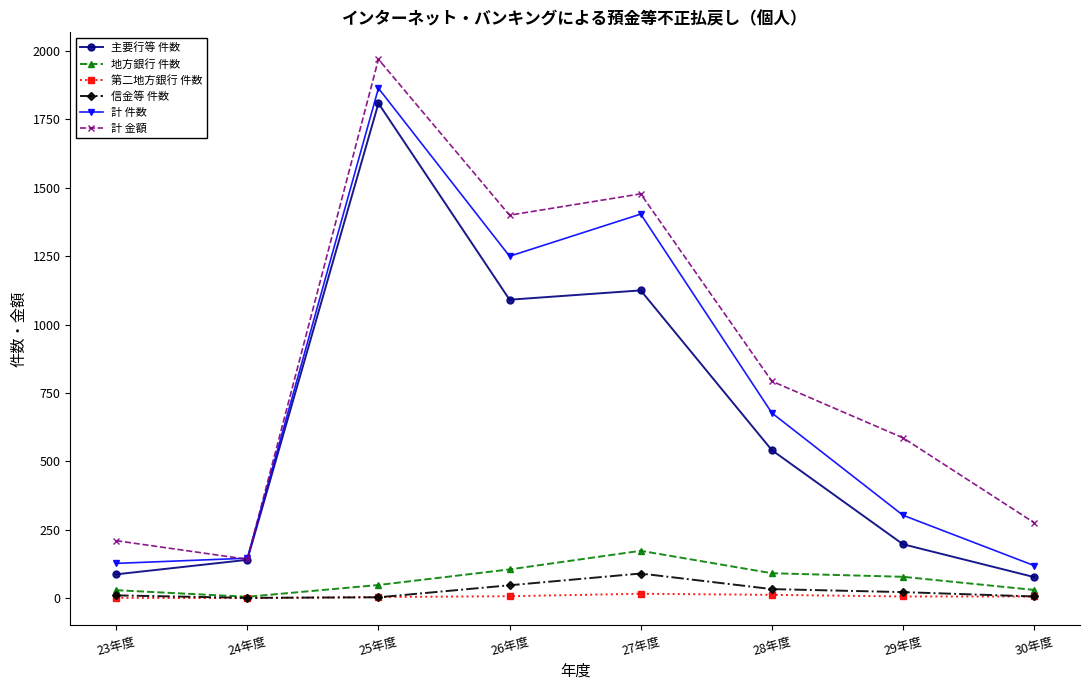

What is the sum of the 計 件数 values at 27年度 and 24年度?

1550